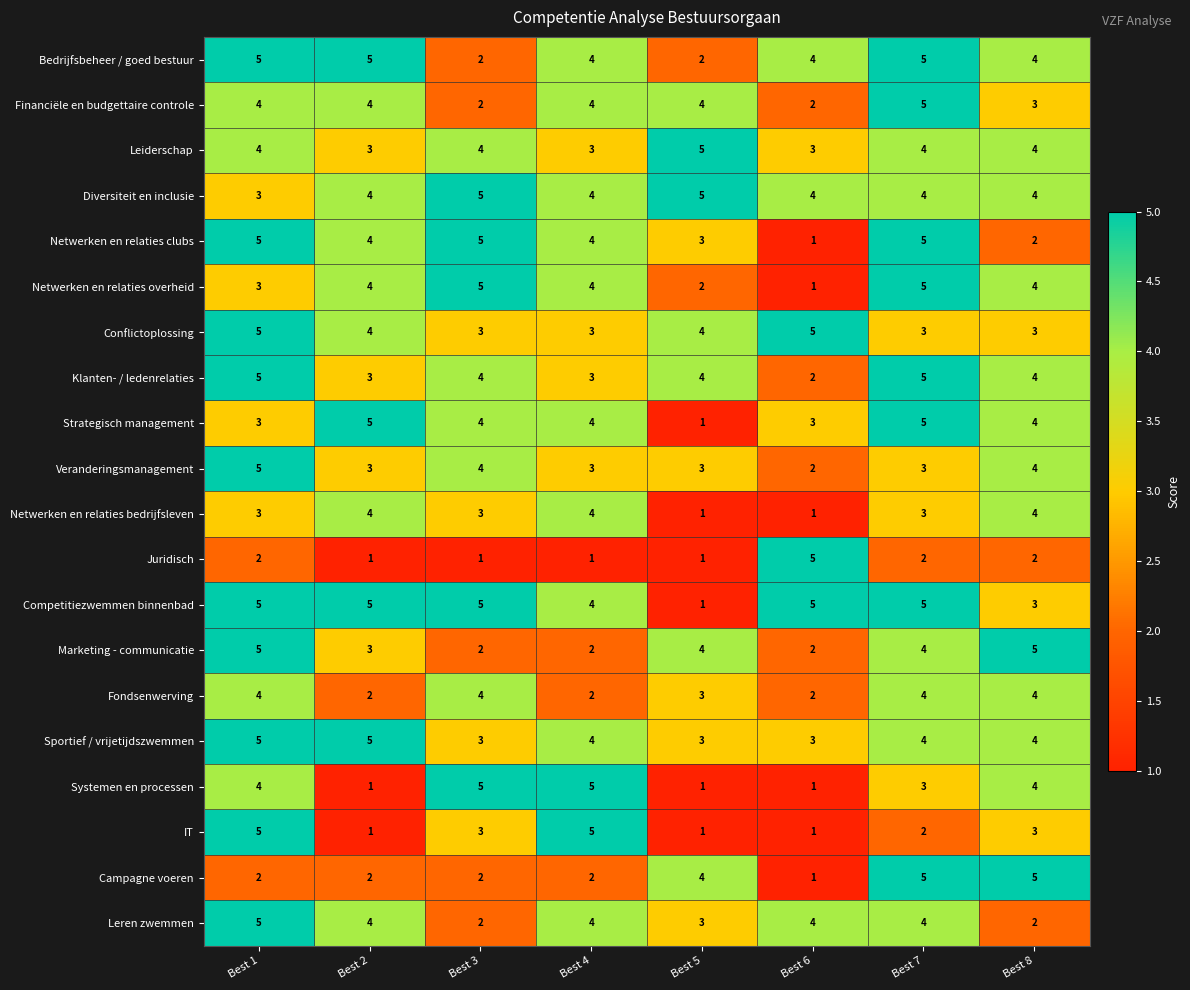

How many Conflictoplossing values are between 3 and 5?

8